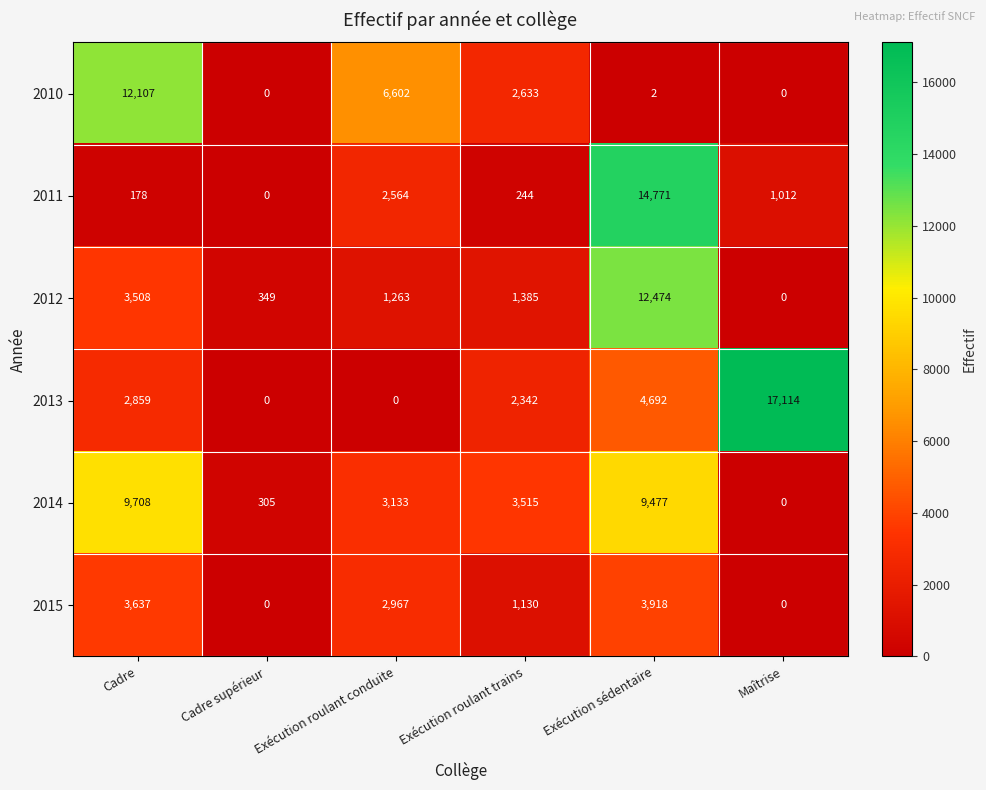

At Cadre, list the series in order from smallest to largest.

2011, 2013, 2012, 2015, 2014, 2010